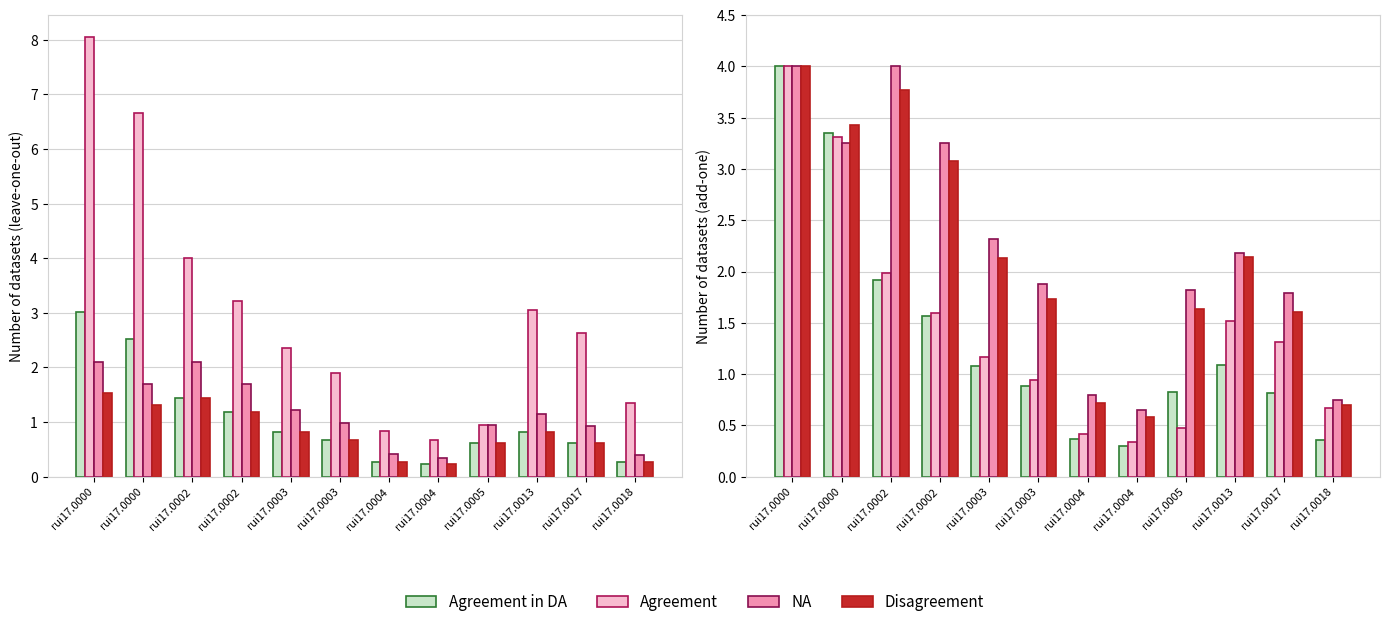

Is it true that Agreement in DA equals 0.4 at rui17.0004?

True